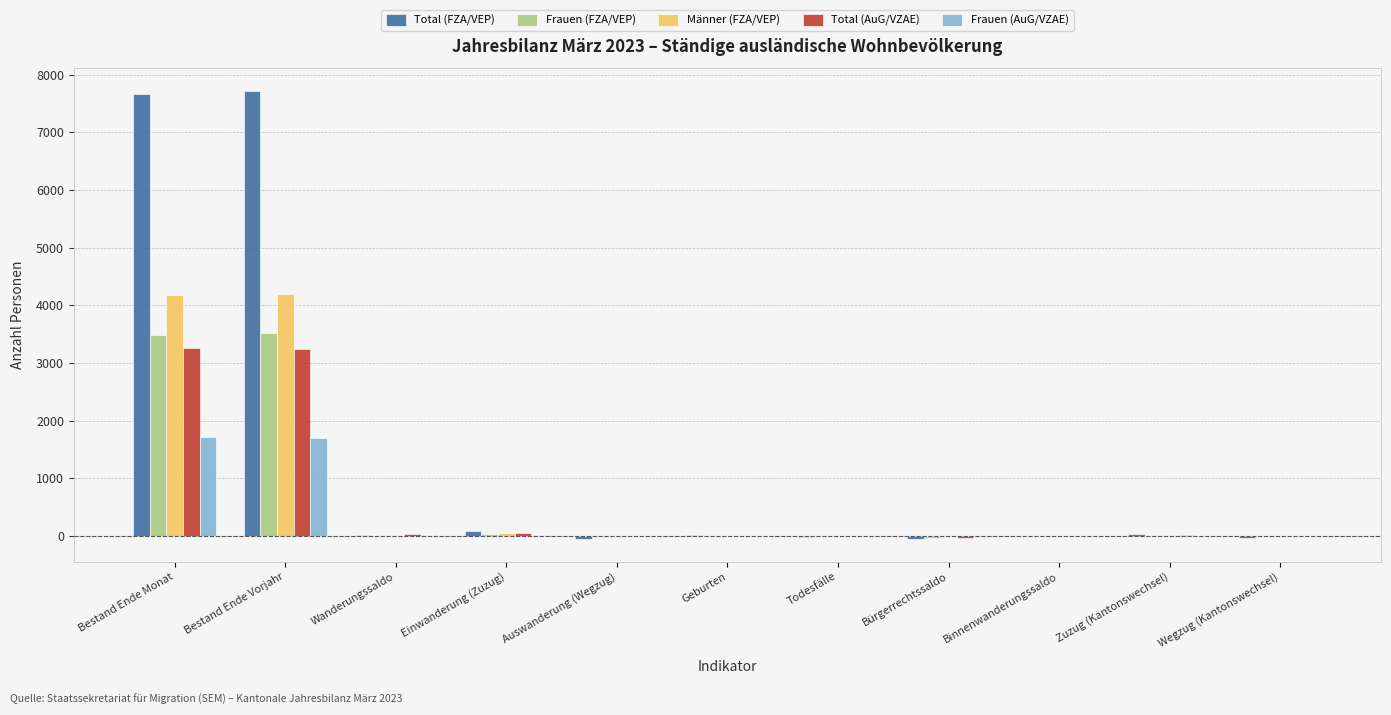

What is the greatest value displayed?

7718